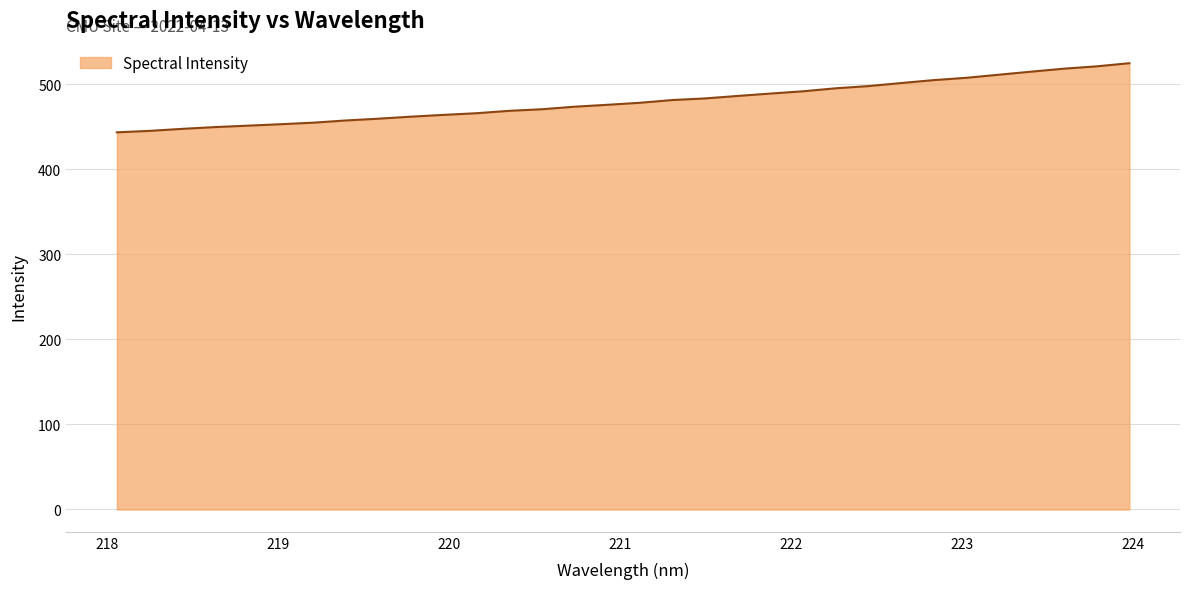

What is the difference between the maximum and minimum values?

81.3